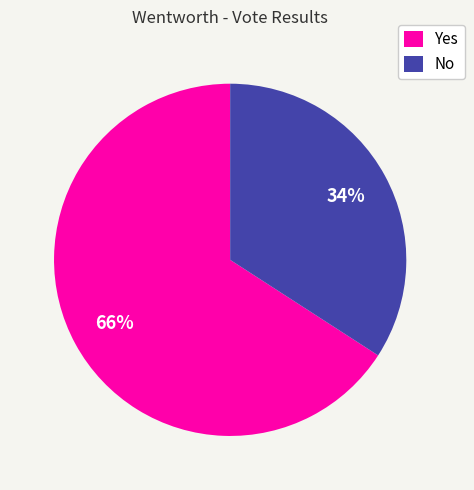

What percentage is the Yes slice, to the nearest percent?

66%